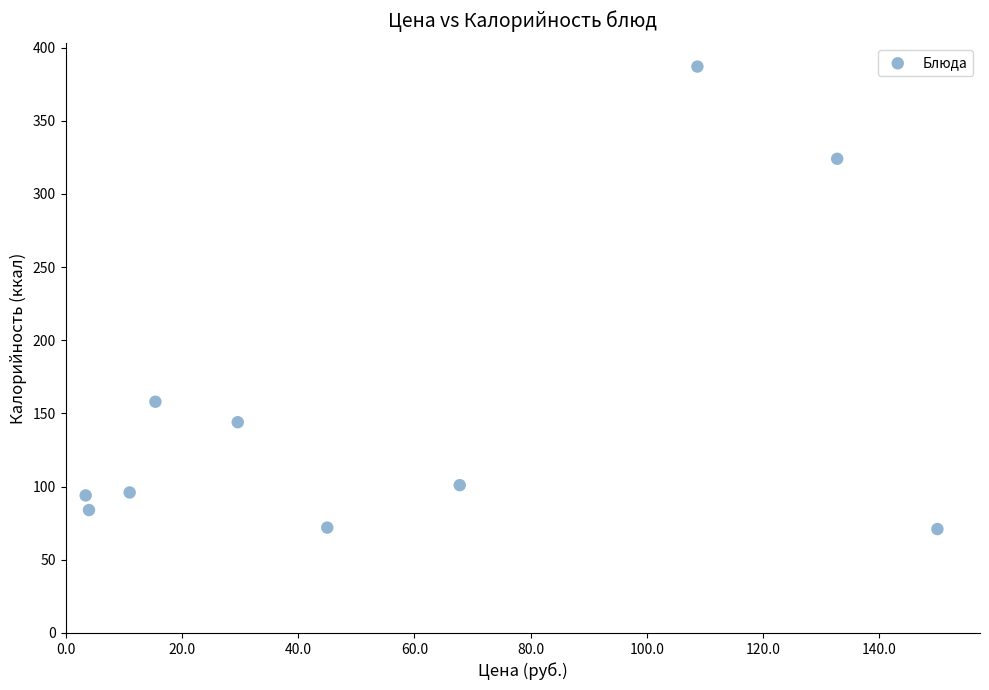

What is the range of Y values (max minus min)?

316